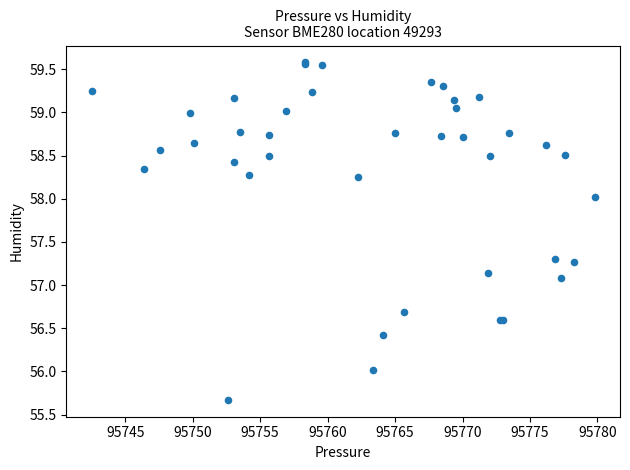

What Y value in the scatter plot is closest to 57?

57.1